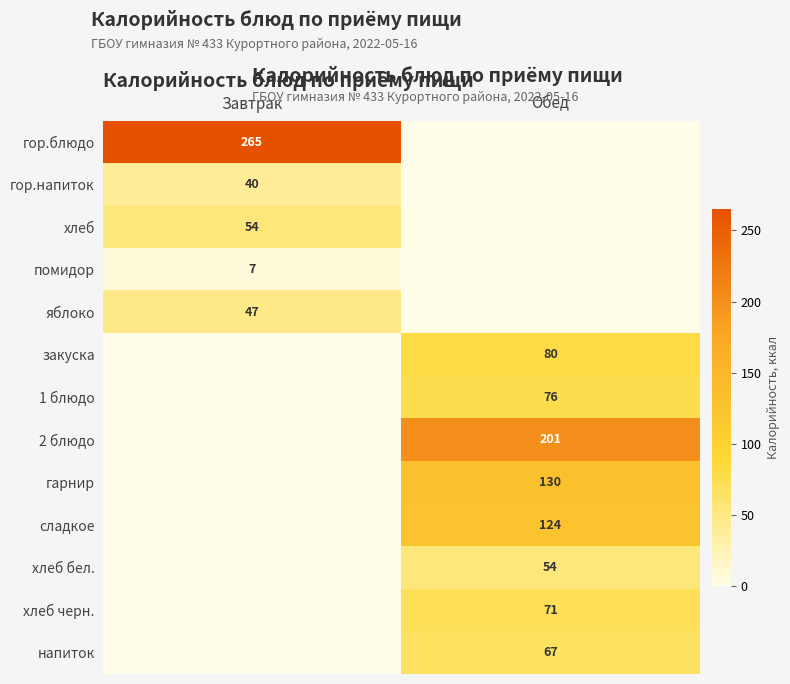

Is the value of гор.напиток at Завтрак greater than the value of яблоко at Завтрак?

No